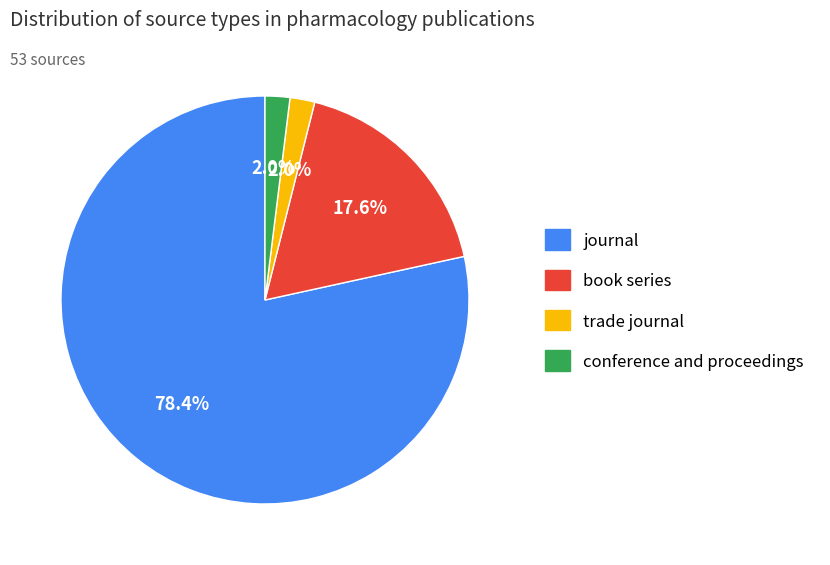

What portion of the pie excludes journal?

21.6%